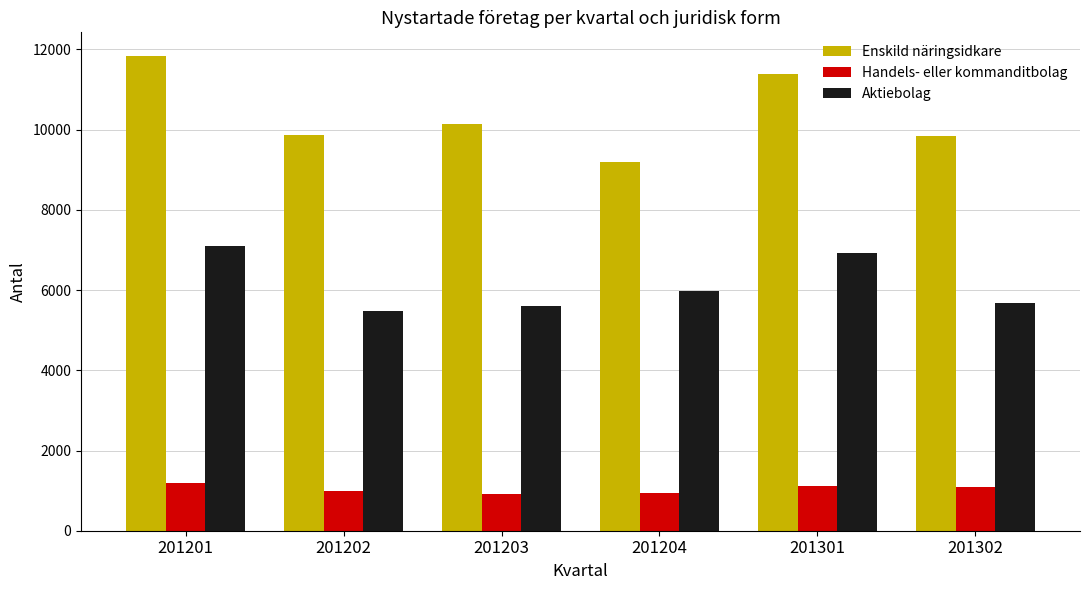

Which series has the largest total across all categories?

Enskild näringsidkare